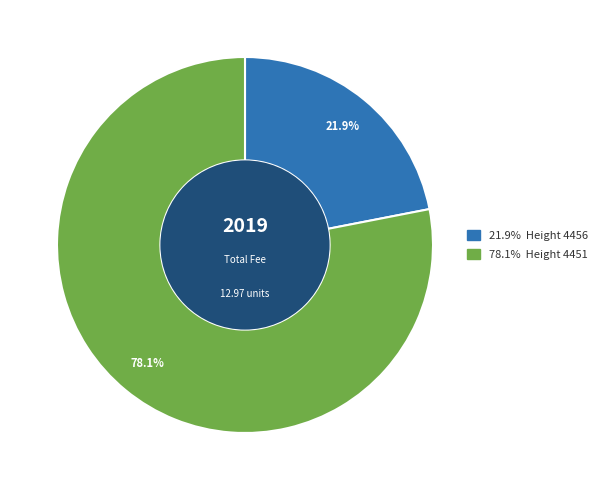

How many segments does this pie chart have?

2